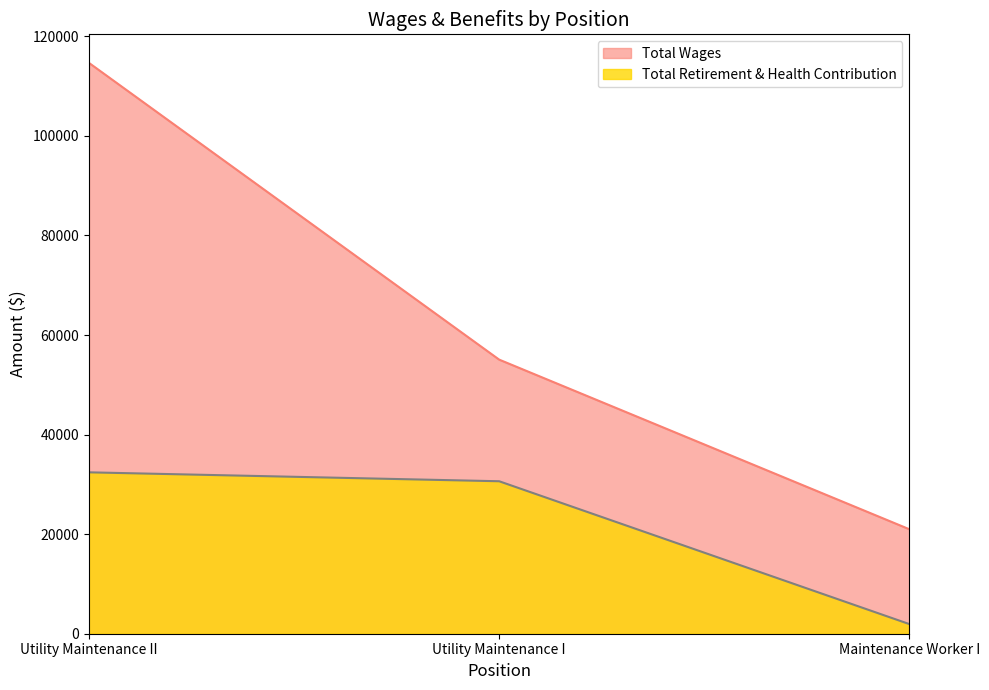

What is the value of the Total Retirement & Health Contribution point at the 1st from the left?

32420